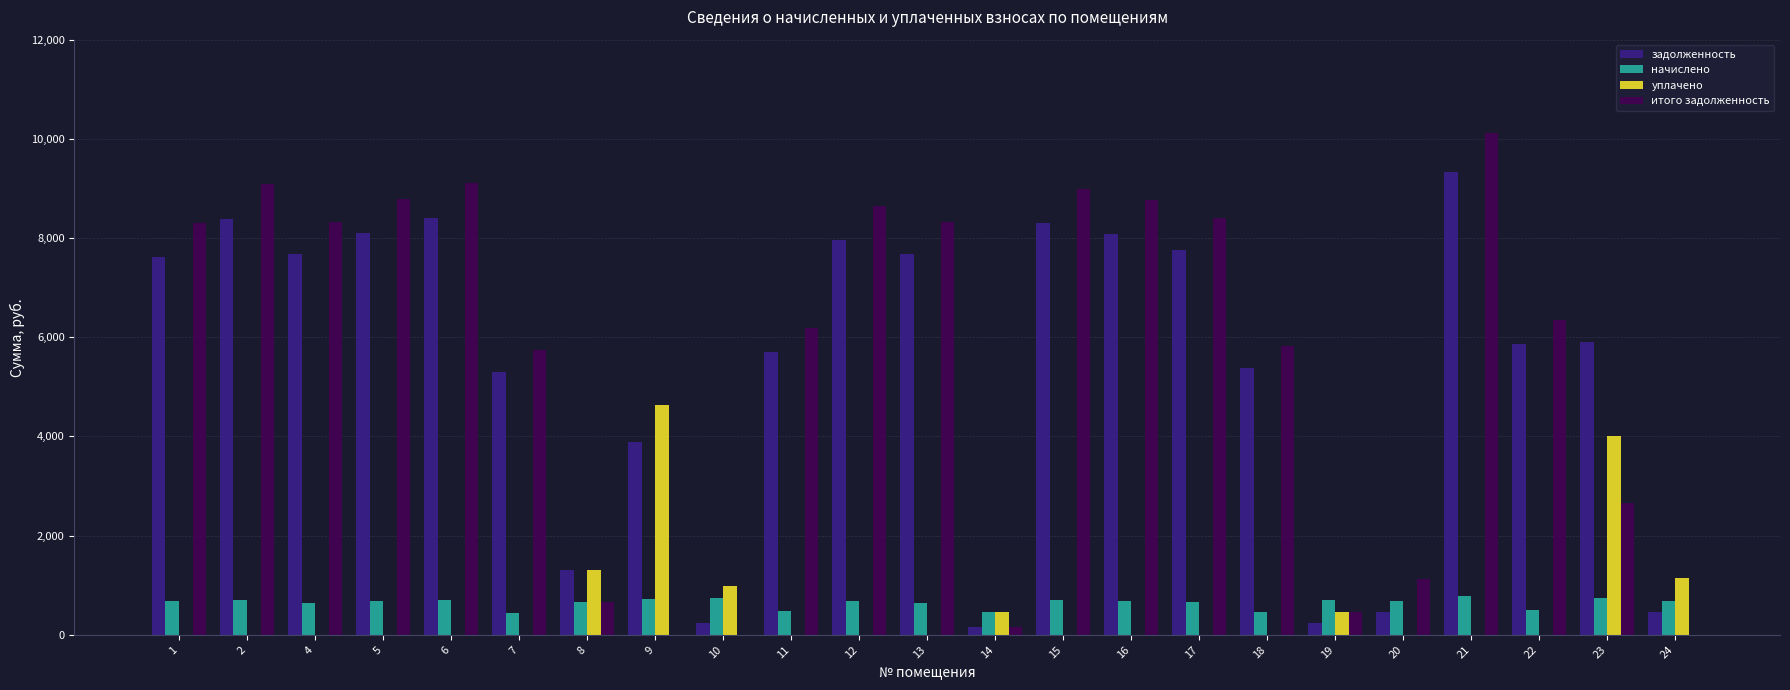

Between 10 and 11, which series saw the biggest shift?

итого задолженность